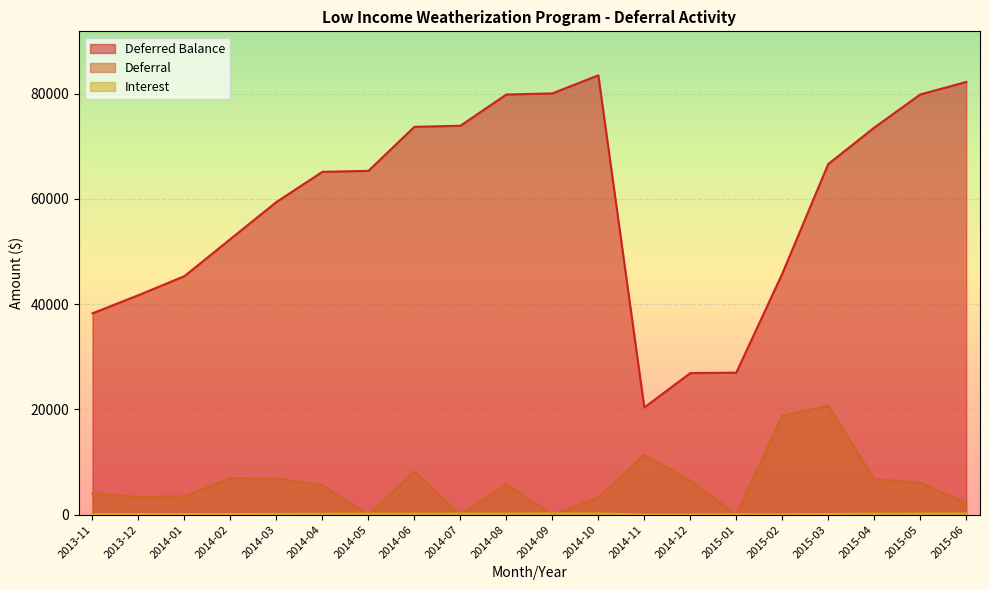

After their last crossing, which series has the higher values: Deferral or Interest?

Deferral